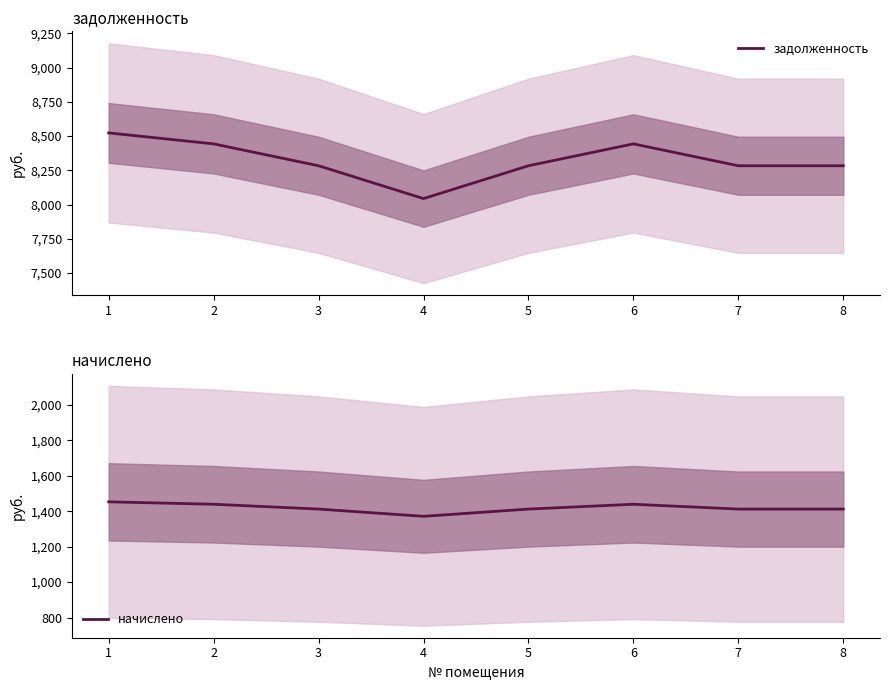

How many lines are shown in the chart?

2